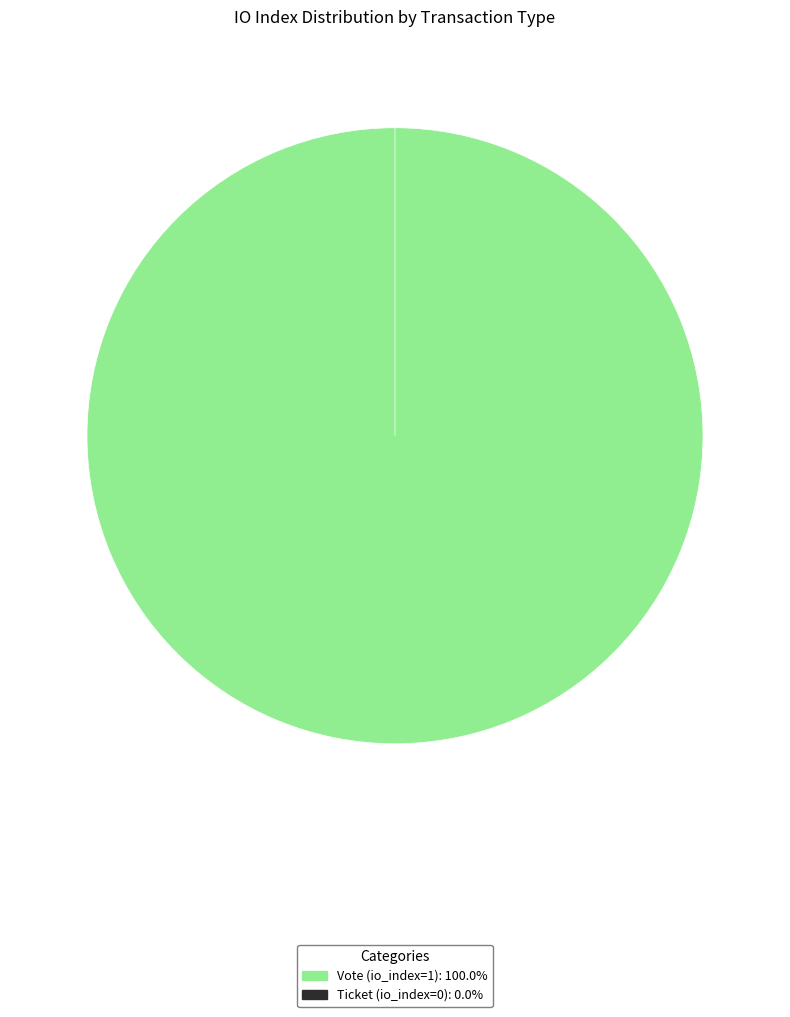

Does any single category account for the majority?

Yes